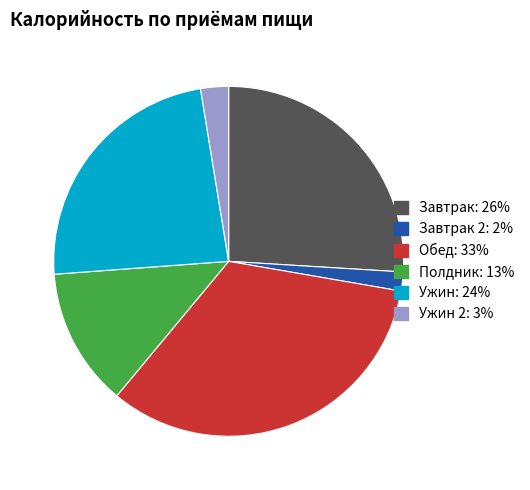

Is there any slice that represents more than half of the pie?

No